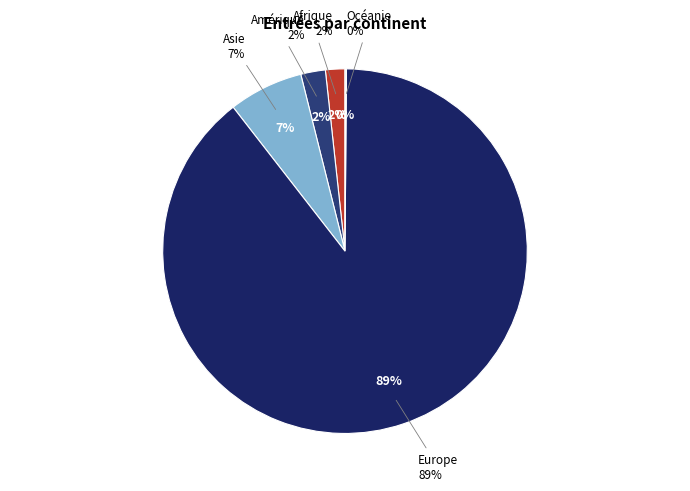

Which category has the biggest portion of the pie?

Europe